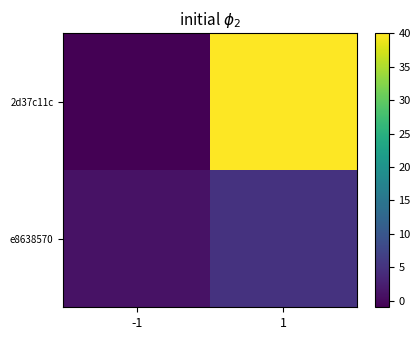

At which category is the sum across all series the highest?

1